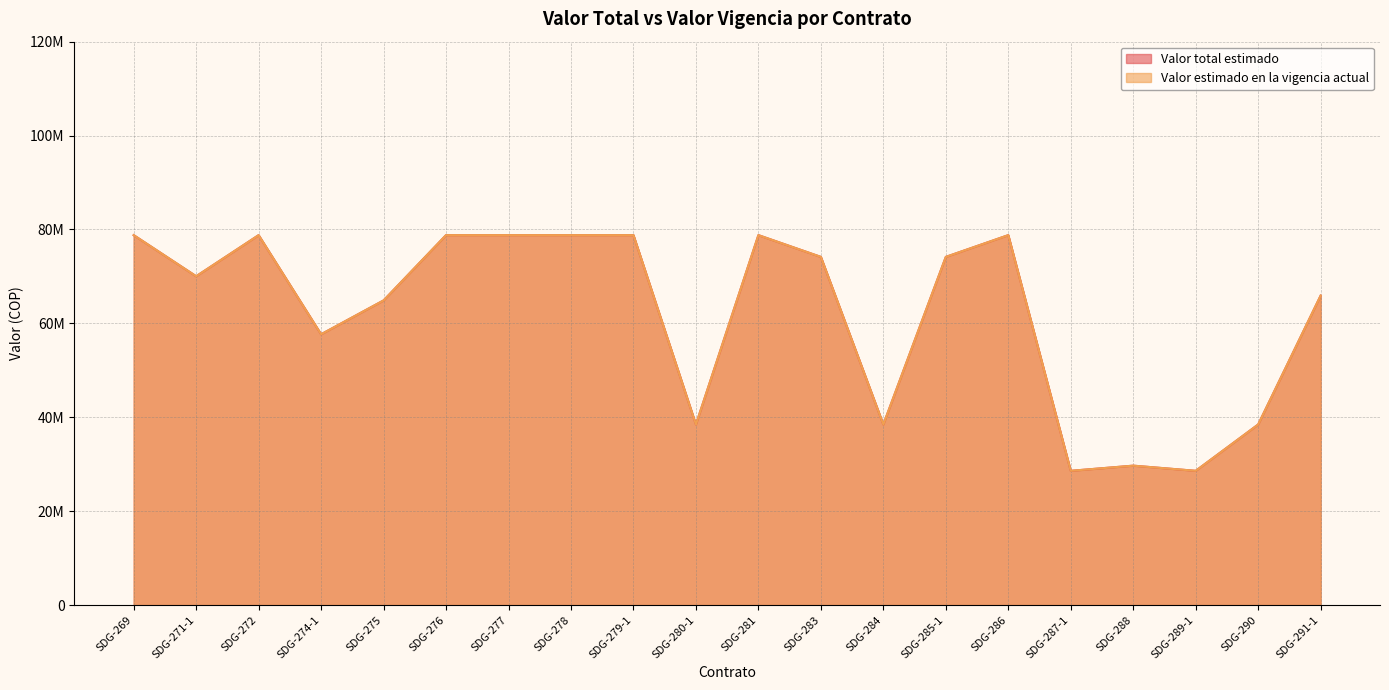

Rank the series by their maximum value, from highest to lowest.

Valor total estimado, Valor estimado en la vigencia actual